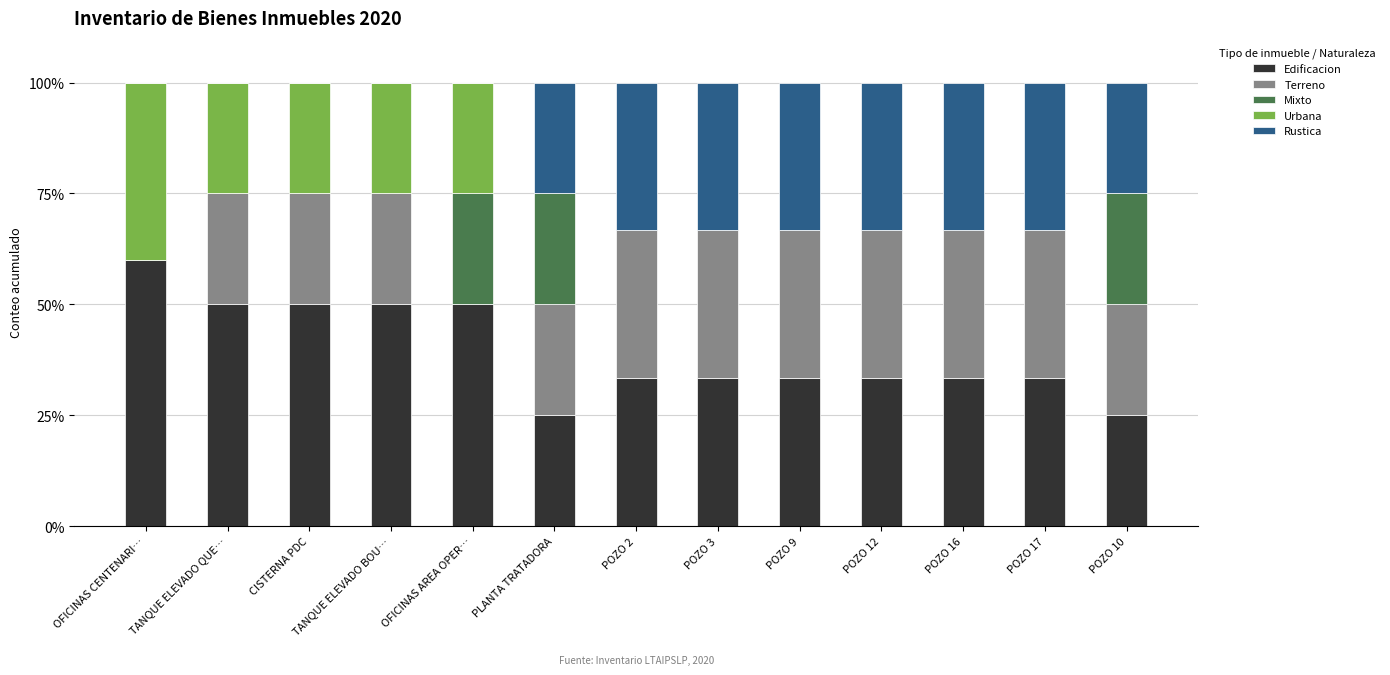

What is the total value across all series at OFICINAS AREA OPER…?

100.0